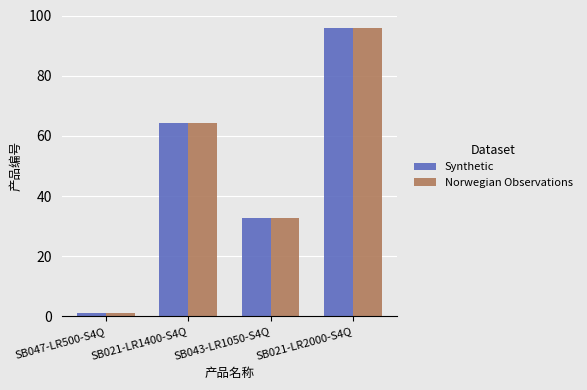

How many groups of bars are there?

4